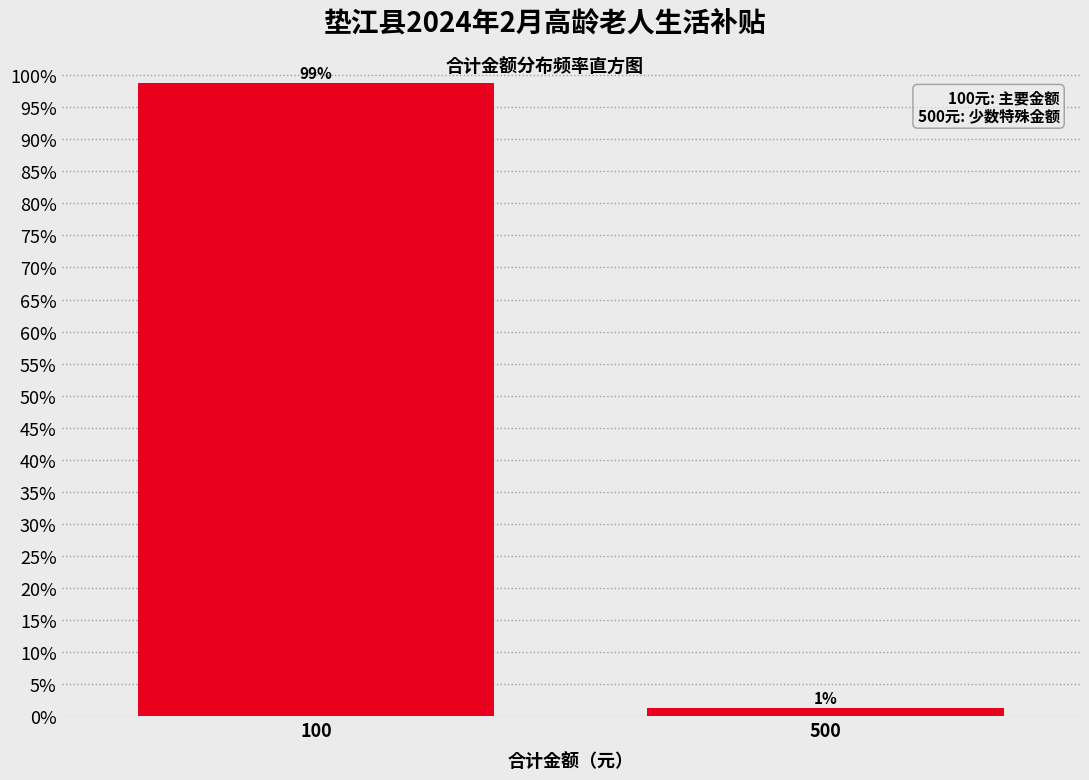

List the labels in order of value, largest first.

100, 500